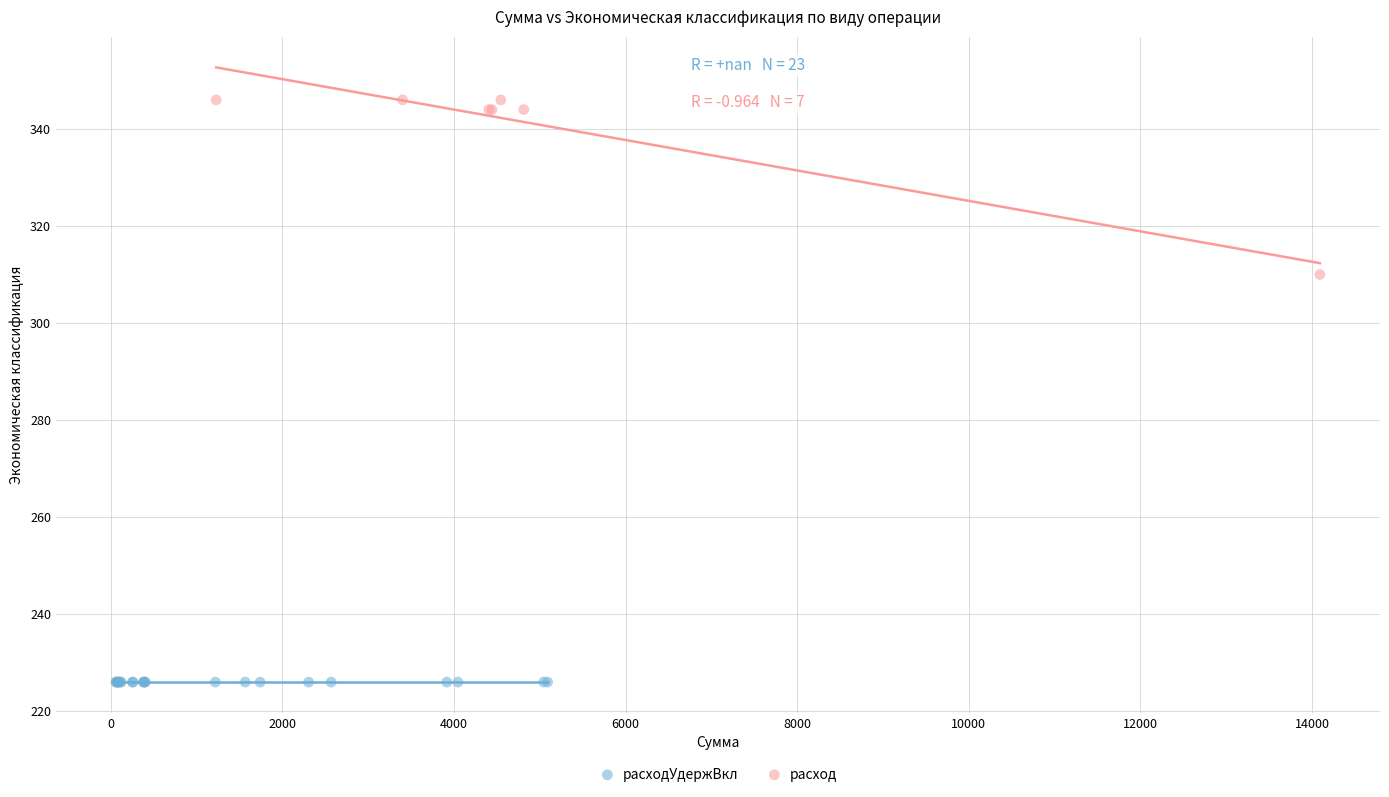

Which series reaches the maximum Y coordinate?

расход